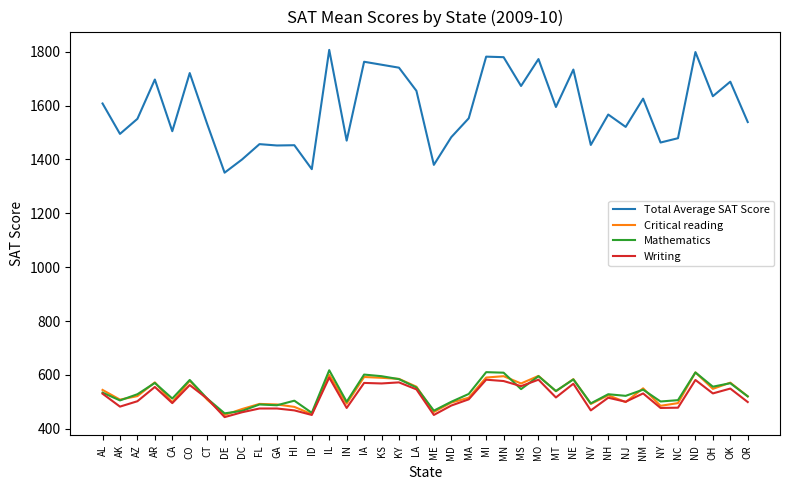

Is it true that Writing equals 361 at MO?

False